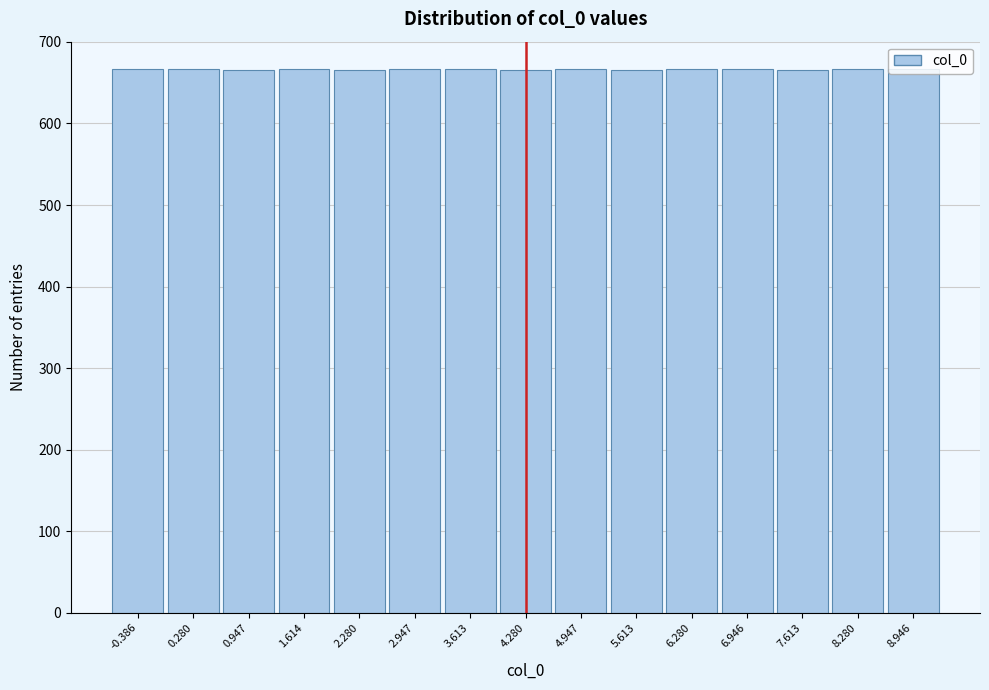

How tall is the bar that spans 6.6 to 7.3 on the x-axis? Neither the bar edges nor the heights are printed on the chart, so give them approximately, as read against the axes.

670